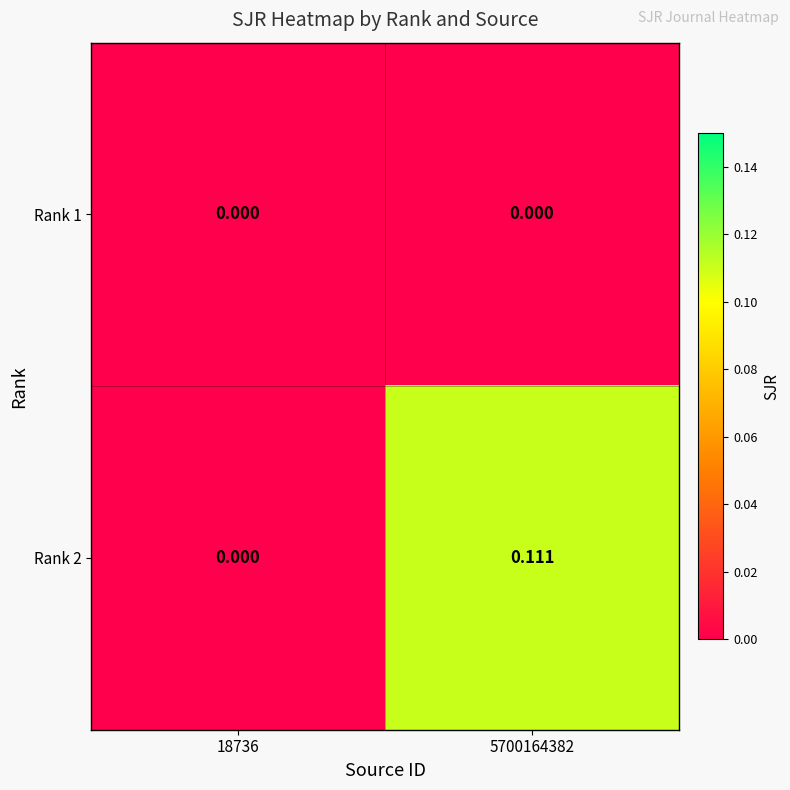

Rank the series by their maximum value, from highest to lowest.

Rank 2, Rank 1